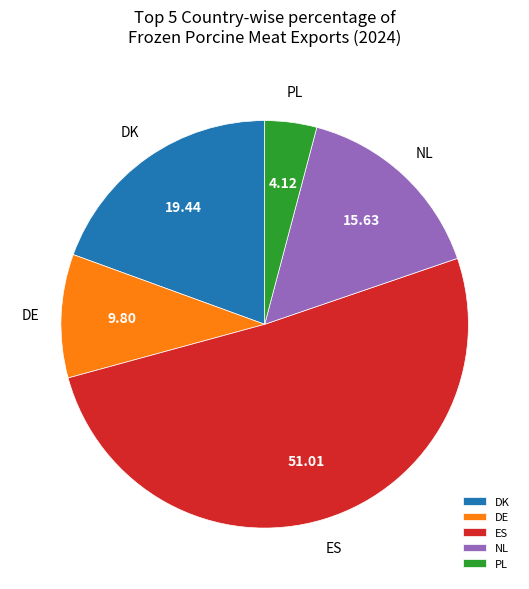

What is the largest slice in the pie chart?

ES